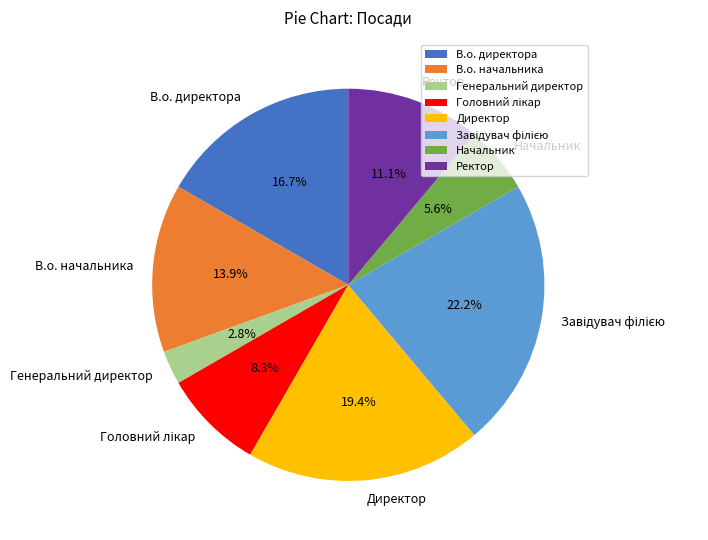

Does В.о. начальника represent more than half of the total?

No